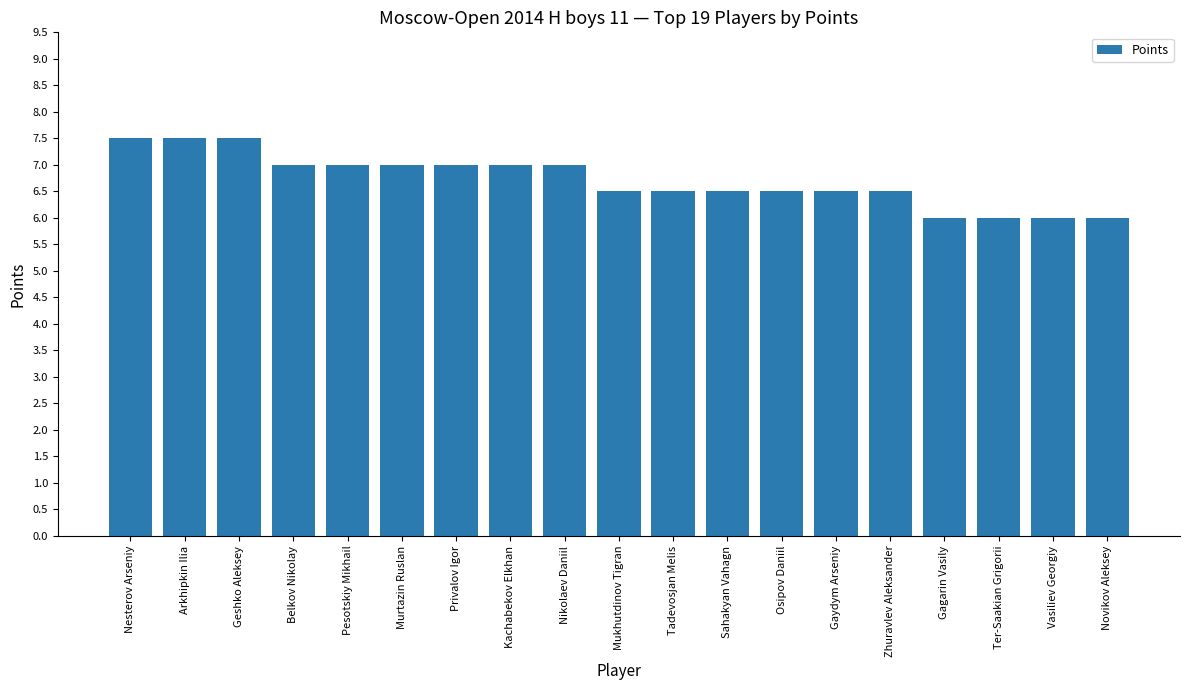

Reading left to right, list all the values displayed in this chart.

Nesterov Arseniy=7.5	Arkhipkin Ilia=7.5	Geshko Aleksey=7.5	Belkov Nikolay=7.0	Pesotskiy Mikhail=7.0	Murtazin Ruslan=7.0	Privalov Igor=7.0	Kachabekov Elkhan=7.0	Nikolaev Daniil=7.0	Mukhutdinov Tigran=6.5	Tadevosjan Melis=6.5	Sahakyan Vahagn=6.5	Osipov Daniil=6.5	Gaydym Arseniy=6.5	Zhuravlev Aleksander=6.5	Gagarin Vasily=6.0	Ter-Saakian Grigorii=6.0	Vasiliev Georgiy=6.0	Novikov Aleksey=6.0